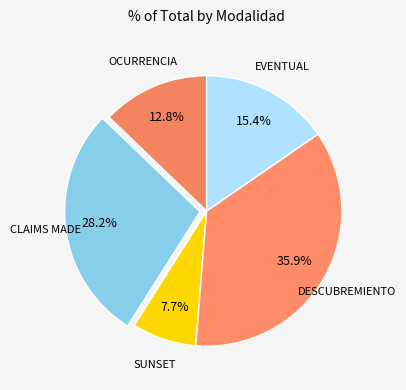

How many segments does this pie chart have?

5